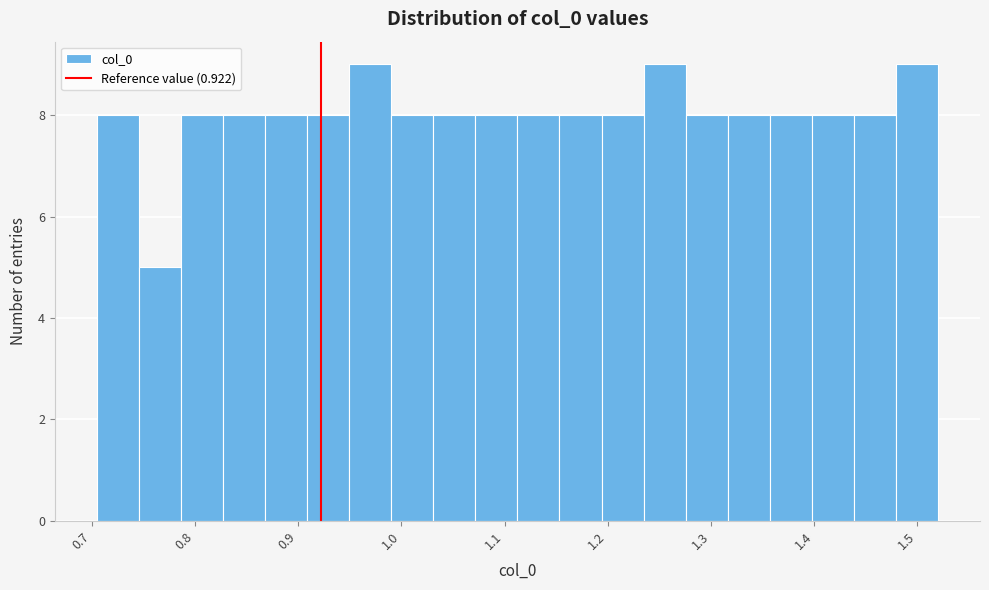

How tall is the bar that spans 0.71 to 0.75 on the x-axis? Neither the bar edges nor the heights are printed on the chart, so give them approximately, as read against the axes.

8